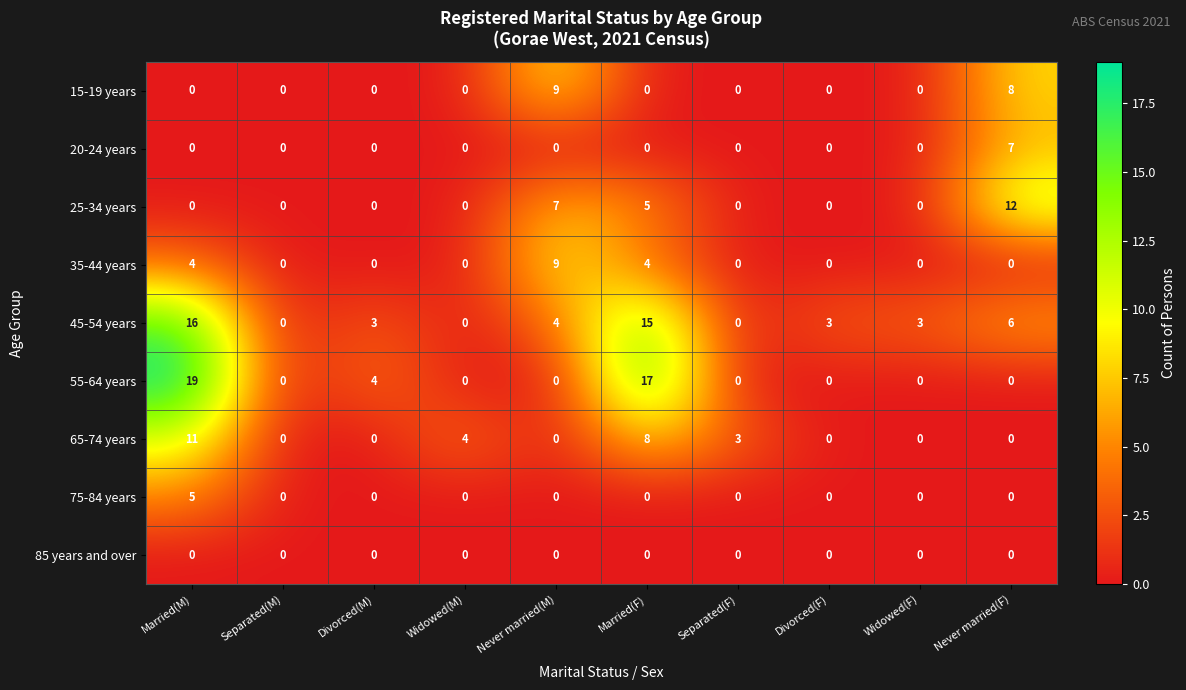

How many distinct data groups are displayed?

9